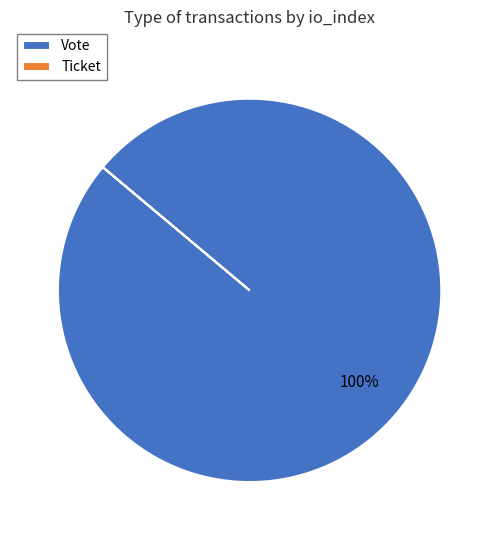

What is the largest slice in the pie chart?

Vote